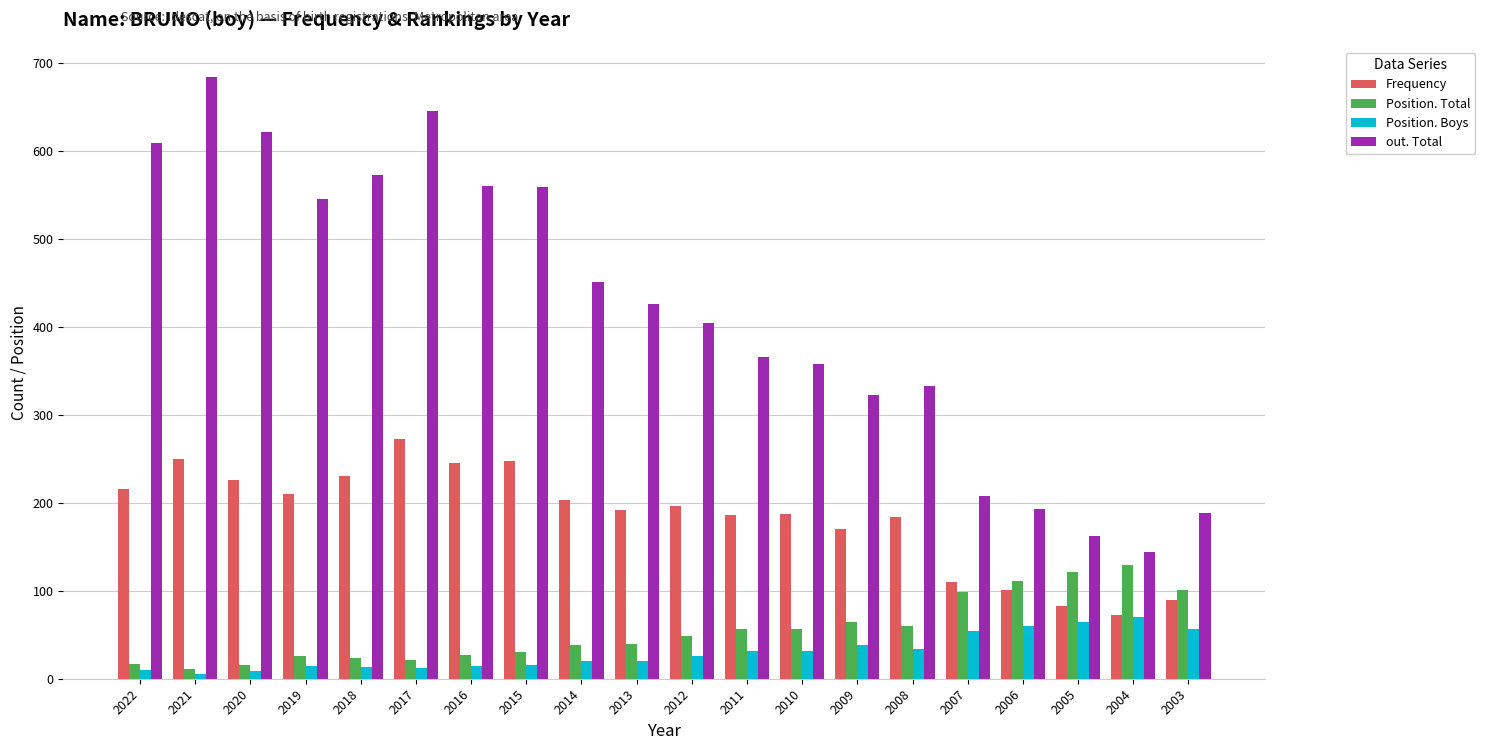

What is the difference between the highest and lowest values at 2022?

599